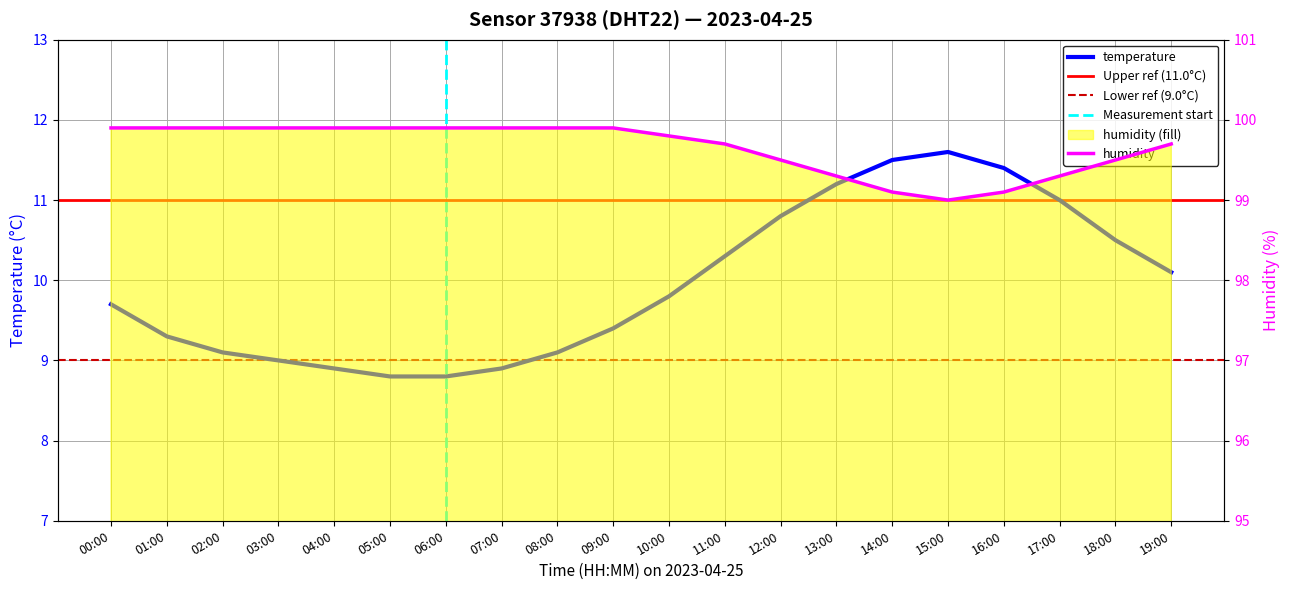

Which category has the lowest value across all series?

05:00